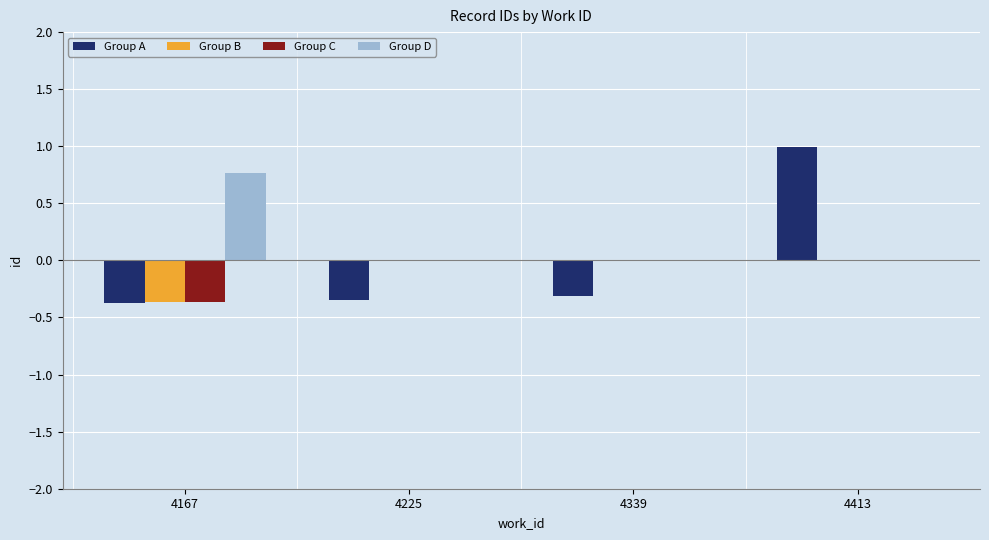

Which series has the largest total across all categories?

Group D